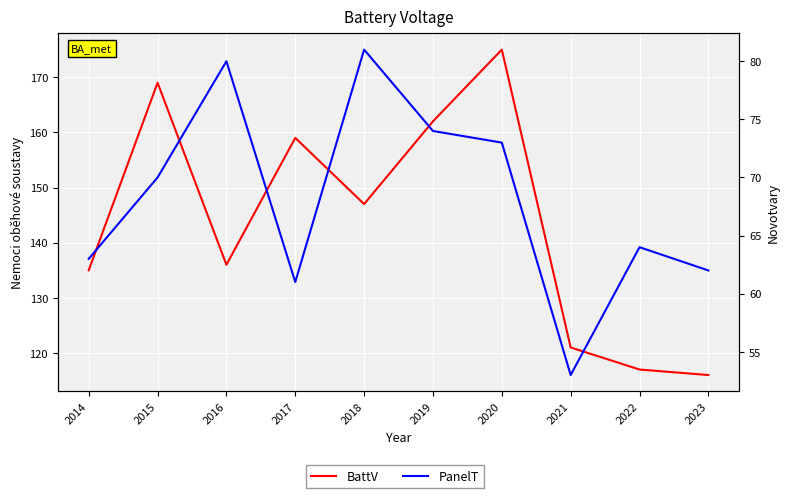

What is the value of the PanelT point at the 1st from the left?

63